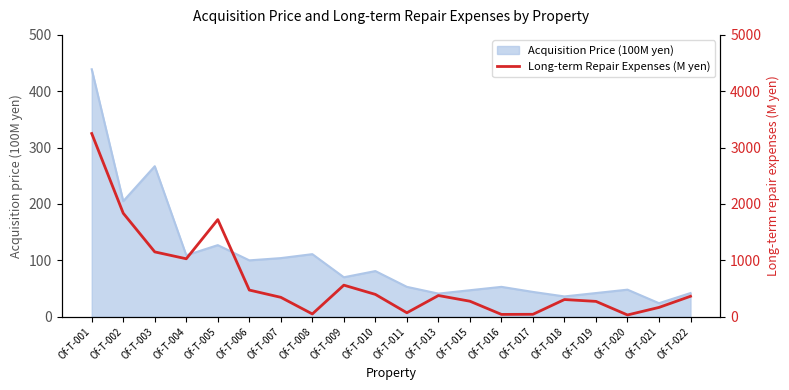

The chart shows a value of 473 at Of-T-006. True or false?

True